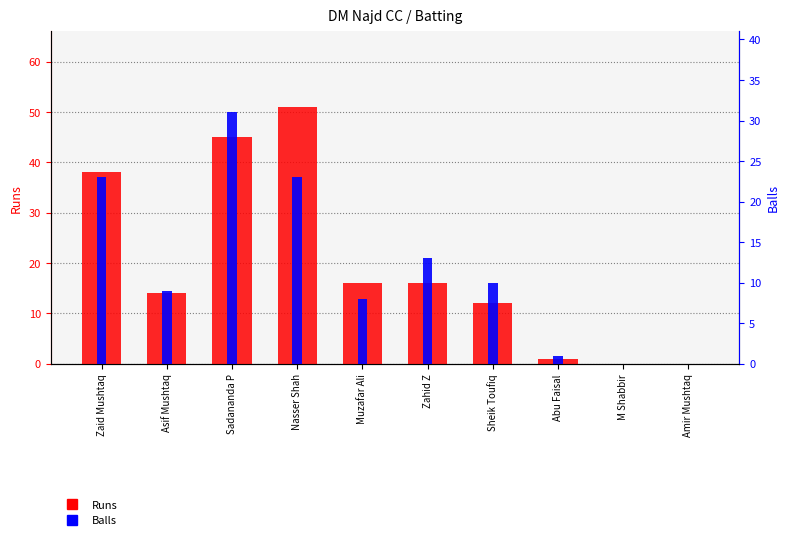

Rank the series by their average value, from lowest to highest.

Balls, Runs